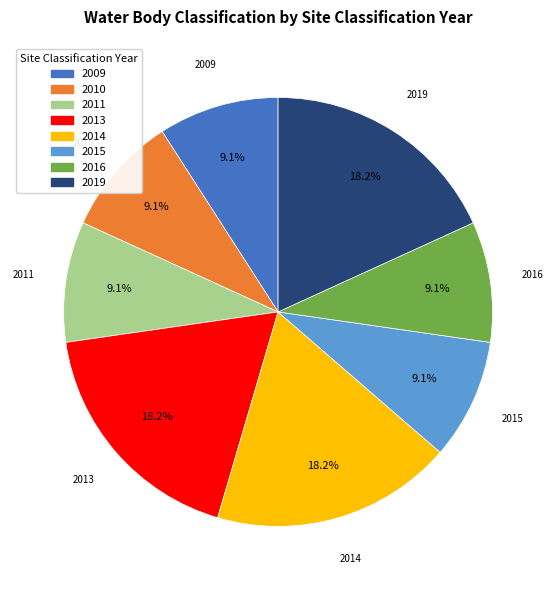

How many segments does this pie chart have?

8